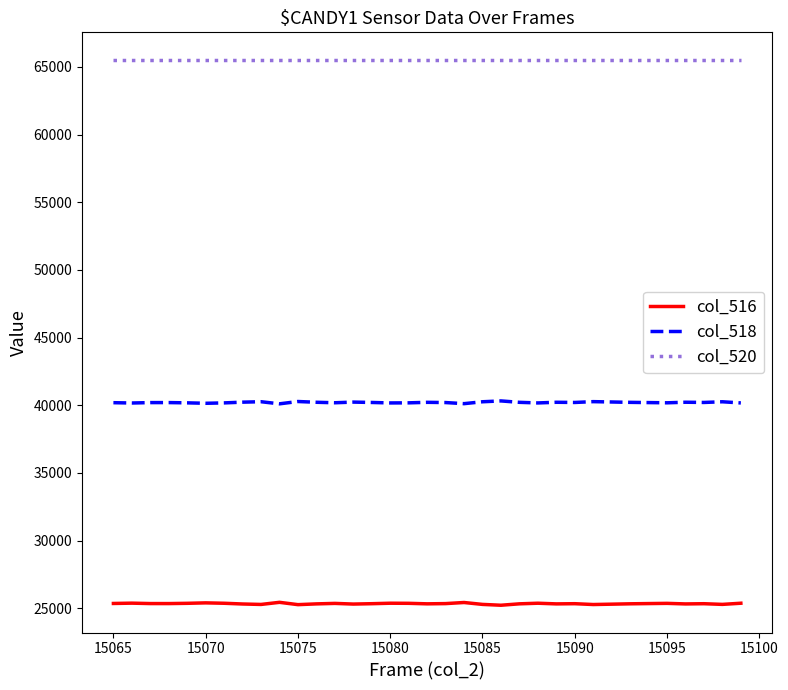

What is the minimum value shown in the chart?

25219